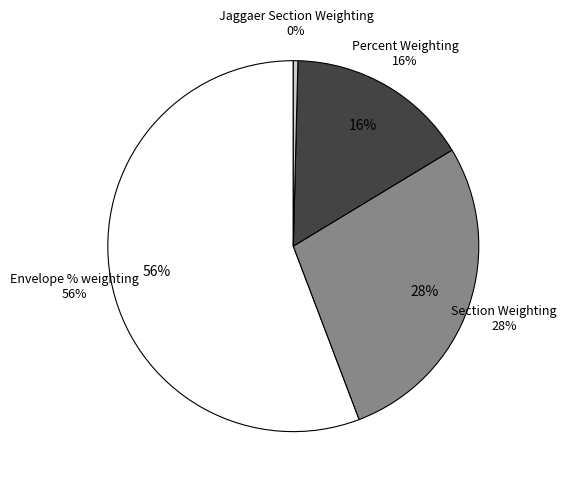

How much of the chart is everything except Percent Weighting?

84.1%